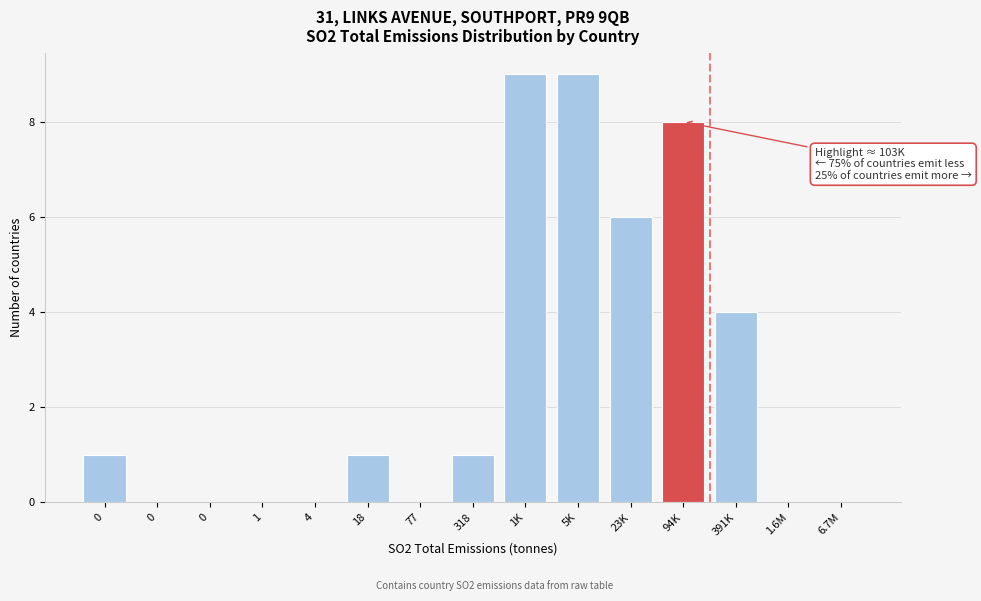

Count the number of categories in the chart.

15